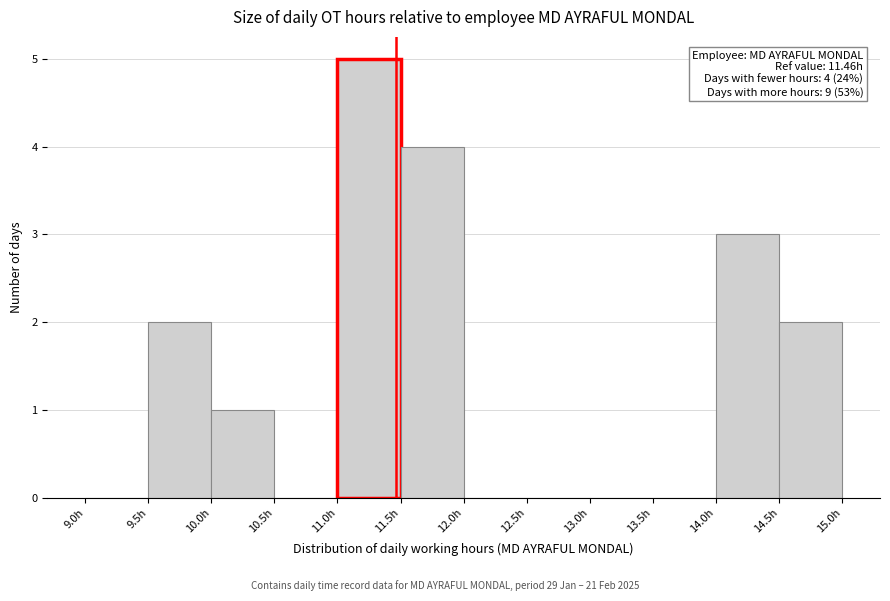

Over which range of the x-axis is the bar tallest?

11.0 to 11.5